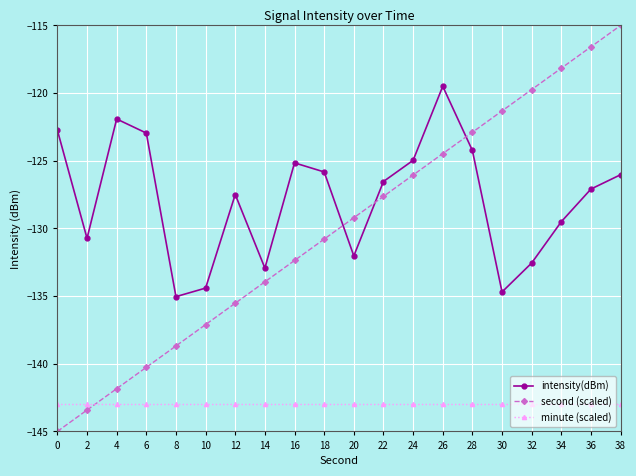

How many data points in second (scaled) are above -129?

9